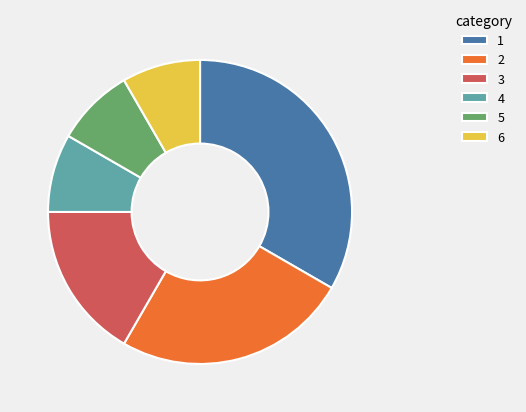

True or false: 3 accounts for 17% of the total.

True